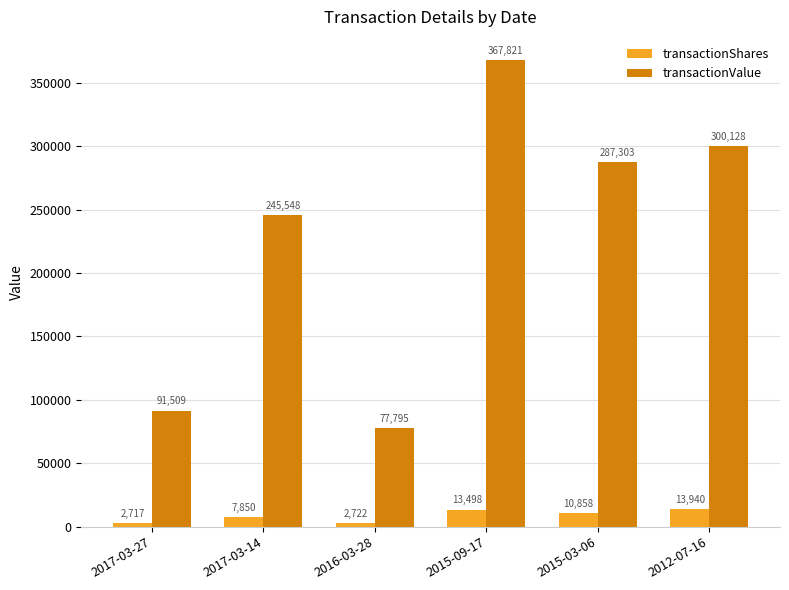

Are the bars horizontal?

No